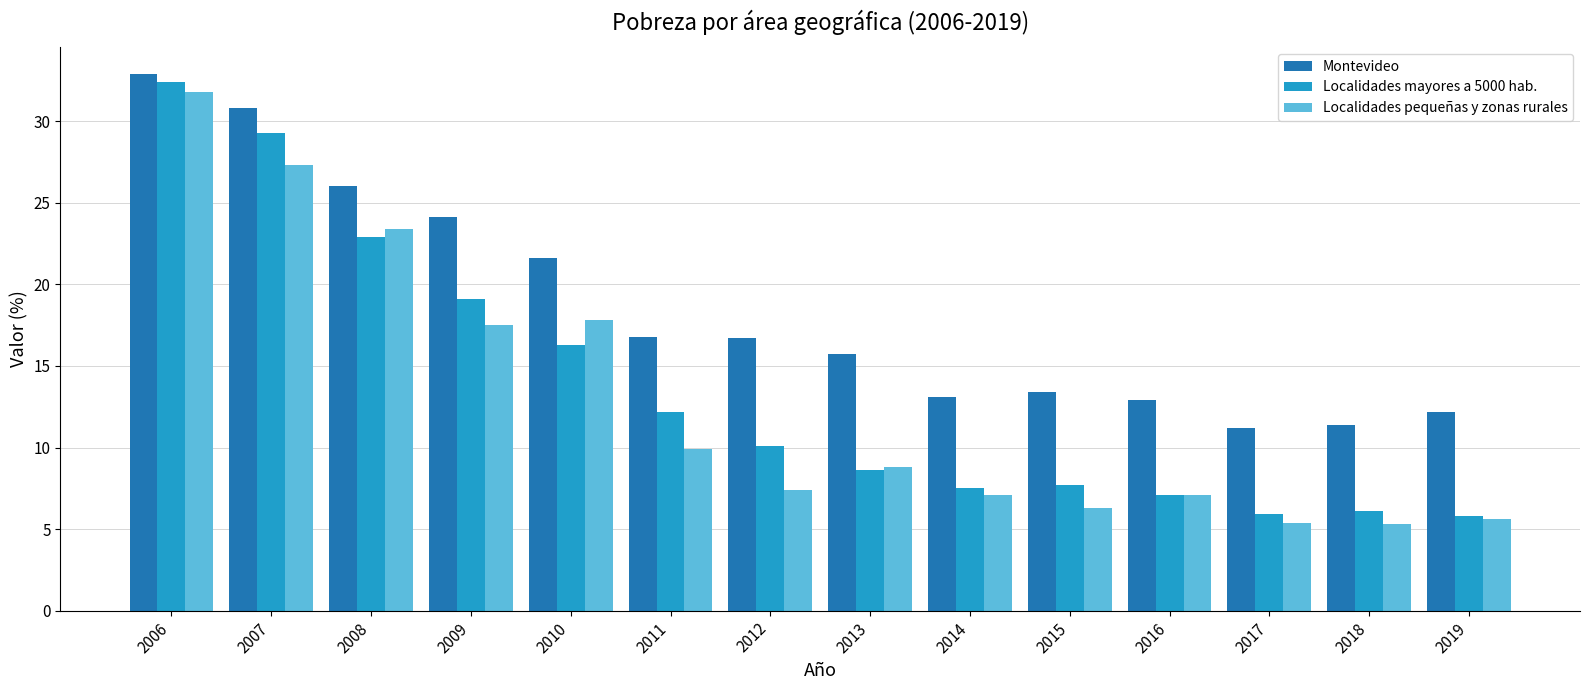

What is the average value of the Localidades pequeñas y zonas rurales series?

12.9